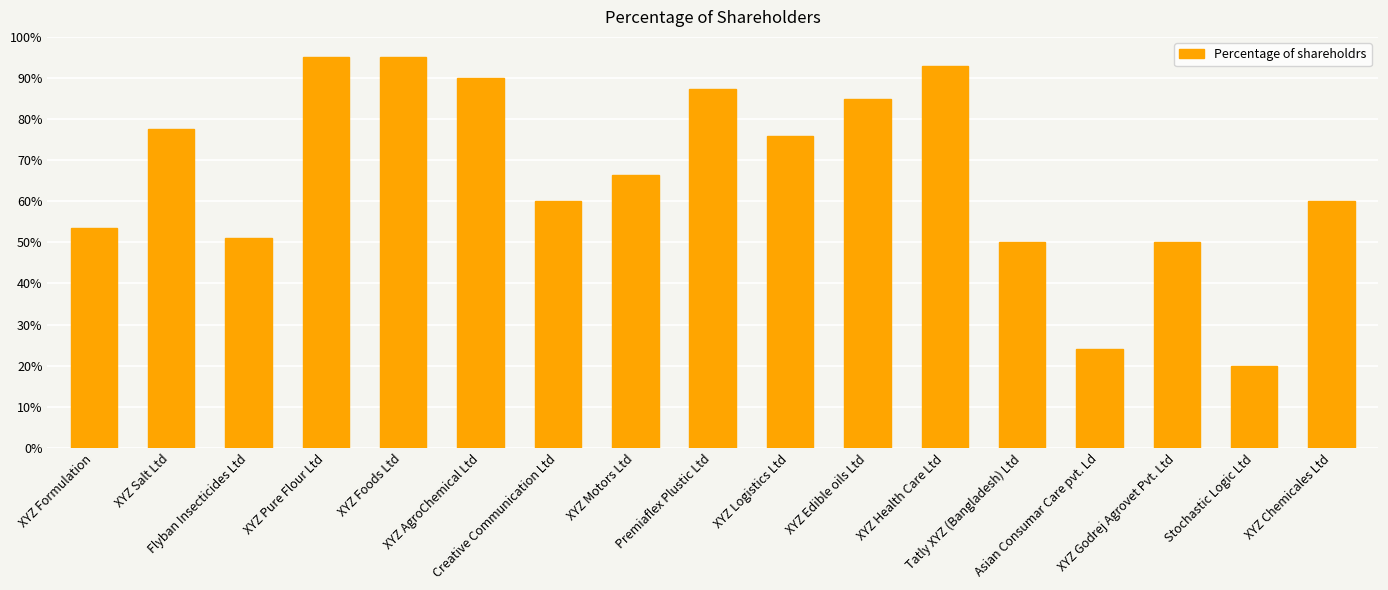

Does the chart contain any negative values?

No